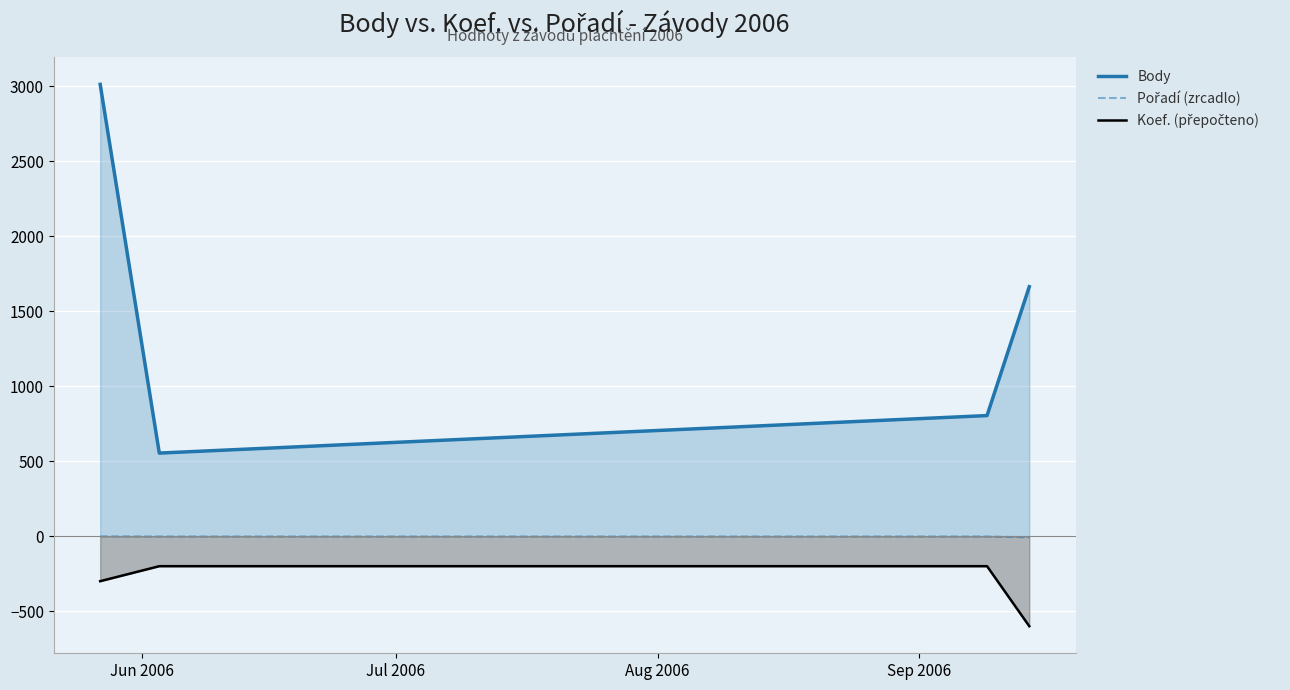

How many Body values are between 804 and 3012?

3